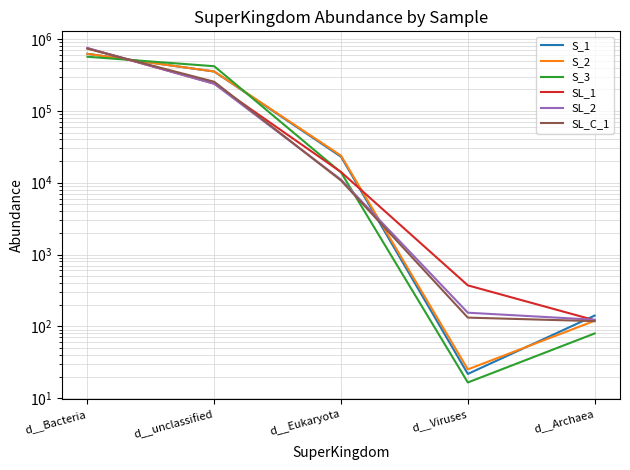

Which series ends up on top after the final intersection of S_2 and S_1?

S_1